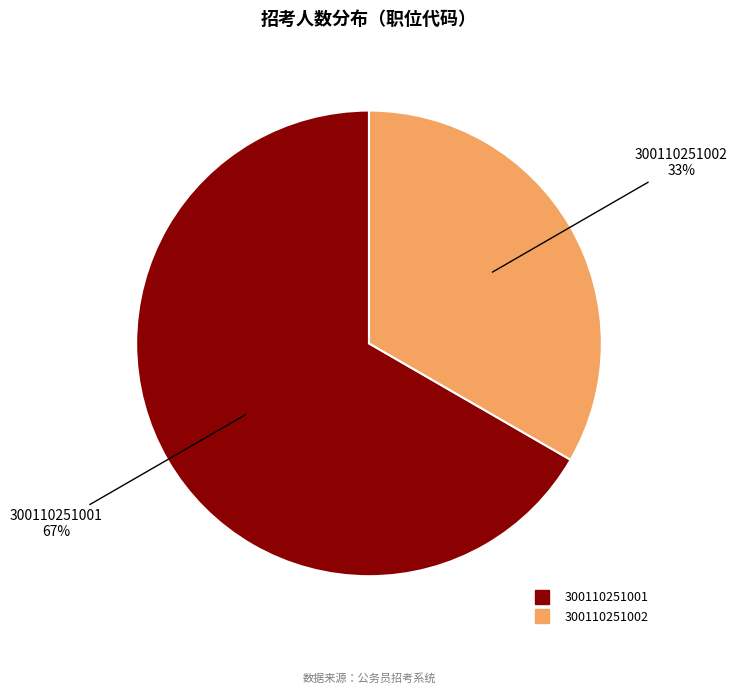

Which category accounts for the majority?

300110251001